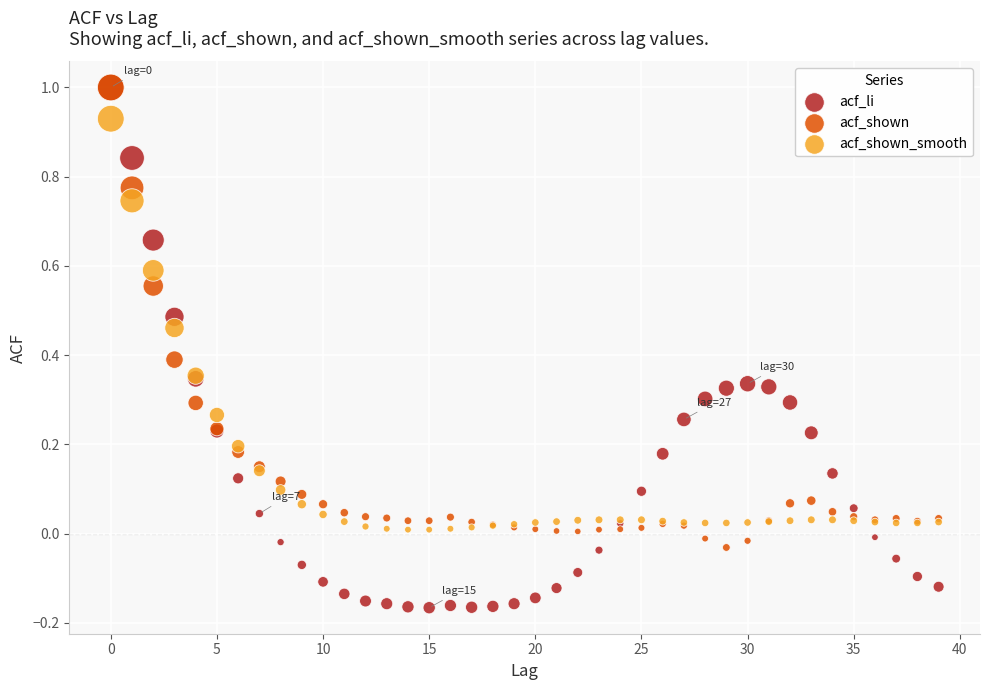

What are all the series names shown in the legend?

acf_li, acf_shown, acf_shown_smooth